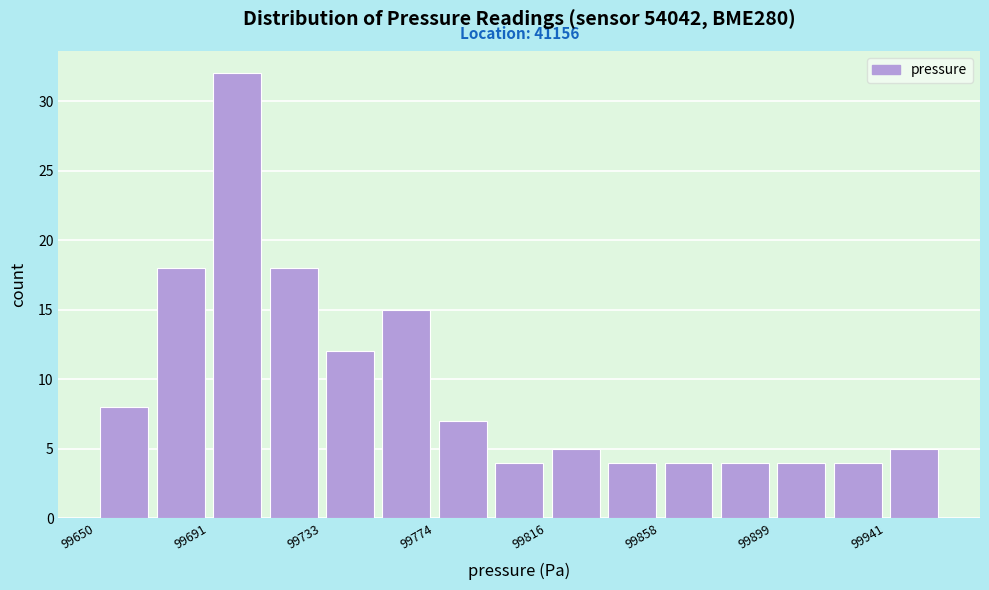

Over which range of the x-axis is the bar tallest?

99690 to 99710